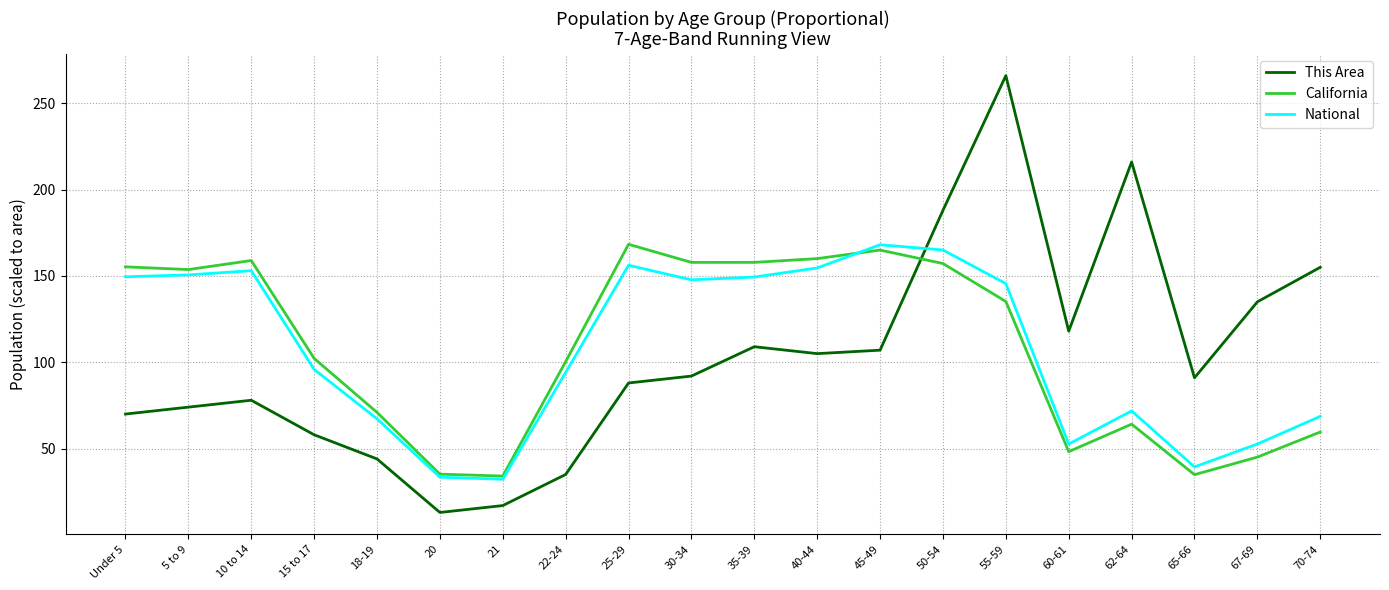

Where do National and This Area first cross each other?

45-49 and 50-54